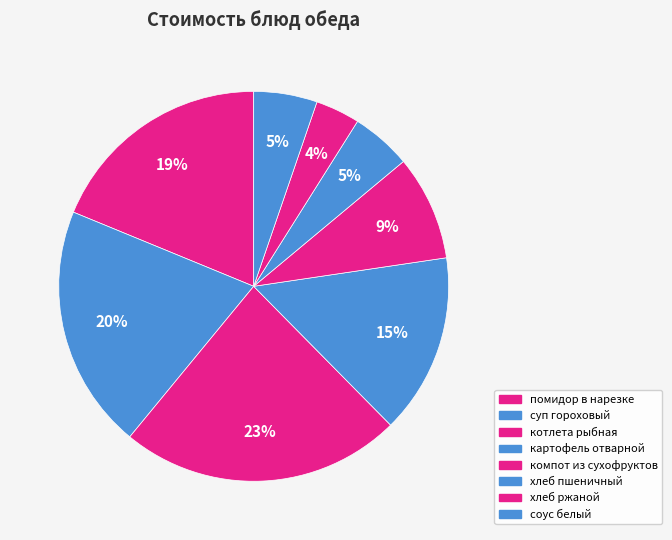

To the nearest percent, what is the combined percentage of котлета рыбная and помидор в нарезке?

42%